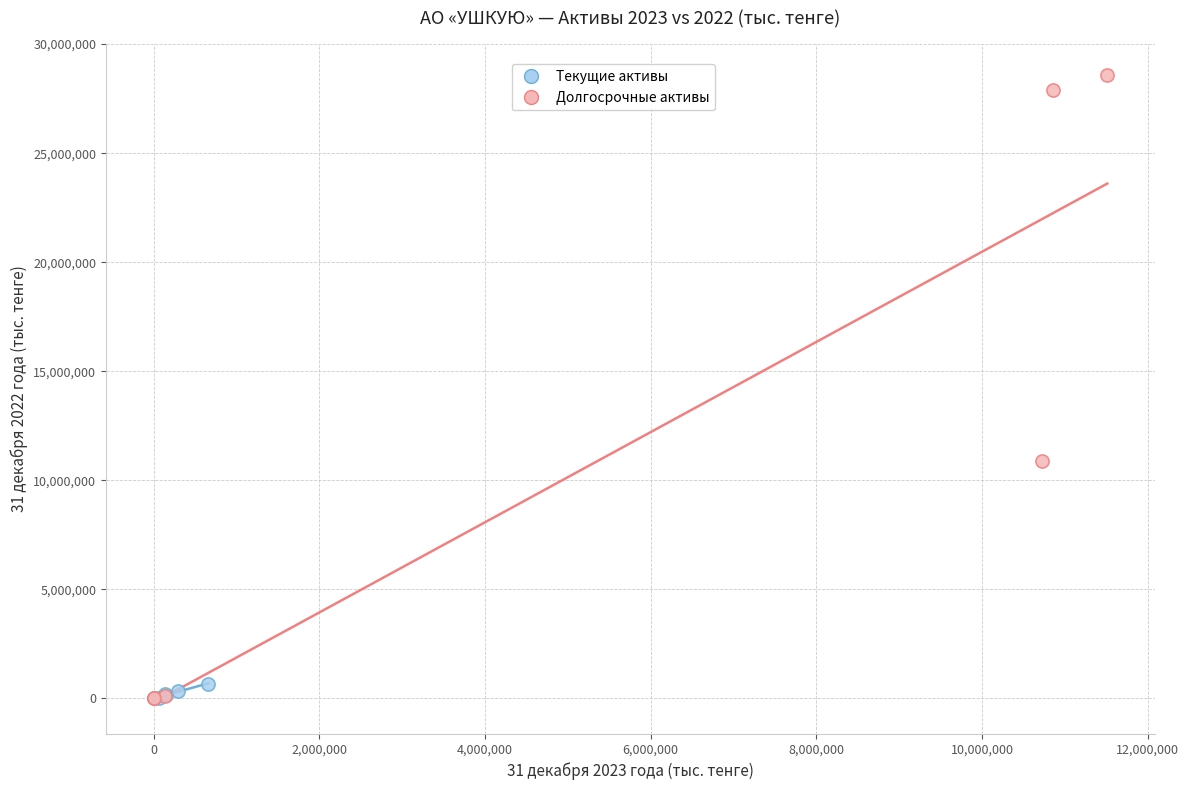

Which series reaches the maximum Y coordinate?

Долгосрочные активы